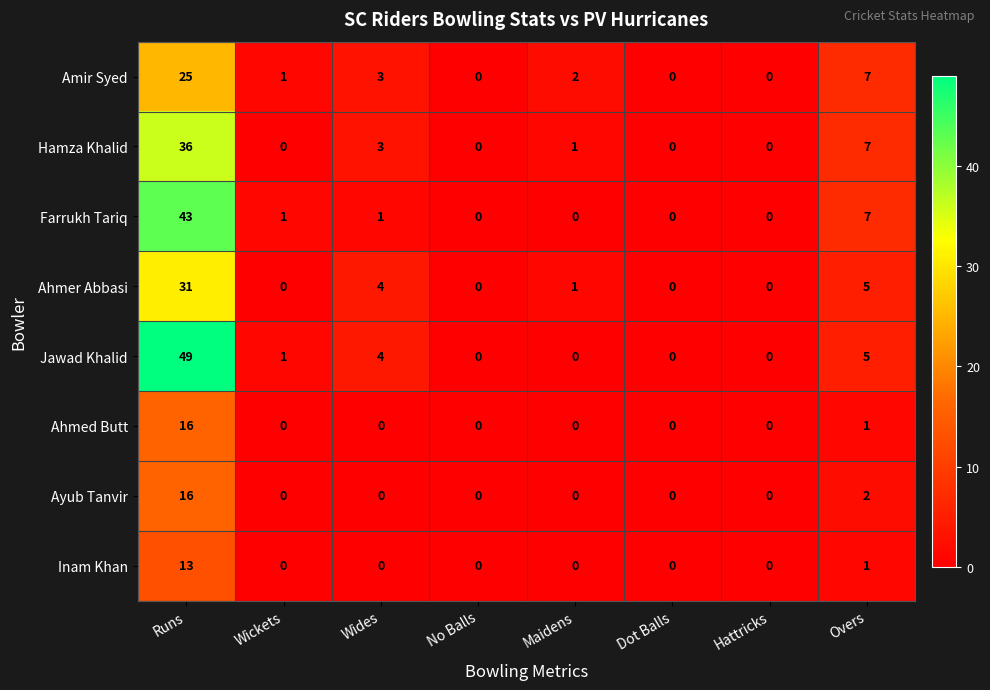

The Ahmer Abbasi series shows 0 at Hattricks. True or false?

True